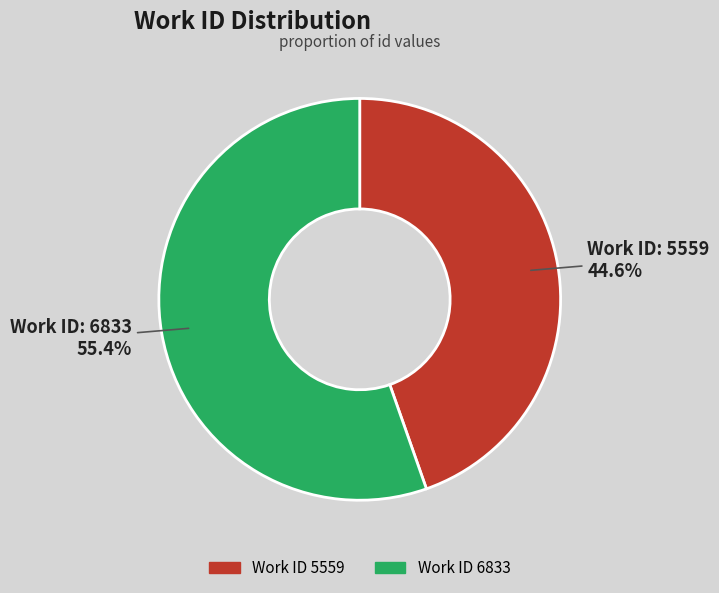

Is there any slice that represents more than half of the pie?

Yes